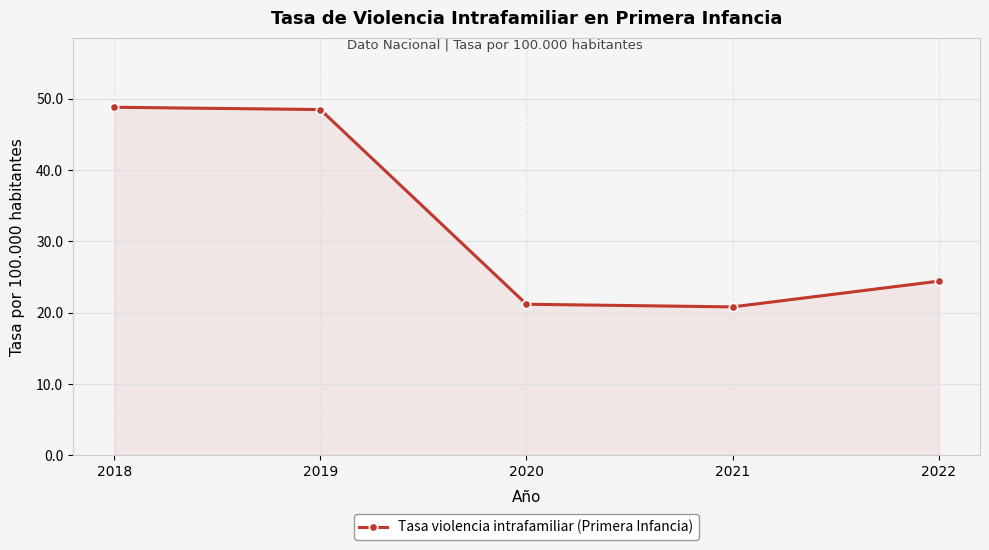

True or false: the data shows 30.8 at 2021.

False